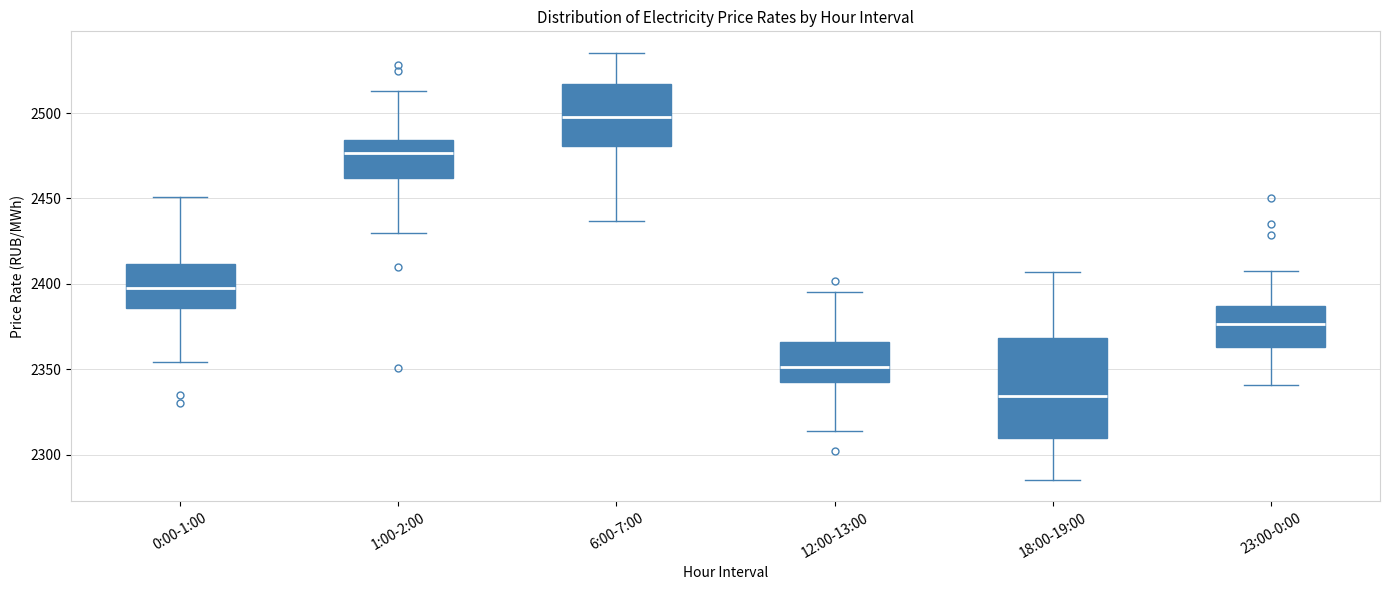

Reading left to right, read every box against the y-axis: the position of its median line, the range the box covers, and the ends of its whiskers. The values are not printed on the chart, so give them approximately, as read against the axis.

0:00-1:00: median 2395, box 2385 to 2410, whiskers 2355 to 2450
1:00-2:00: median 2475, box 2460 to 2485, whiskers 2430 to 2515
6:00-7:00: median 2500, box 2480 to 2515, whiskers 2435 to 2535
12:00-13:00: median 2350, box 2345 to 2365, whiskers 2315 to 2395
18:00-19:00: median 2335, box 2310 to 2370, whiskers 2285 to 2405
23:00-0:00: median 2375, box 2365 to 2385, whiskers 2340 to 2410